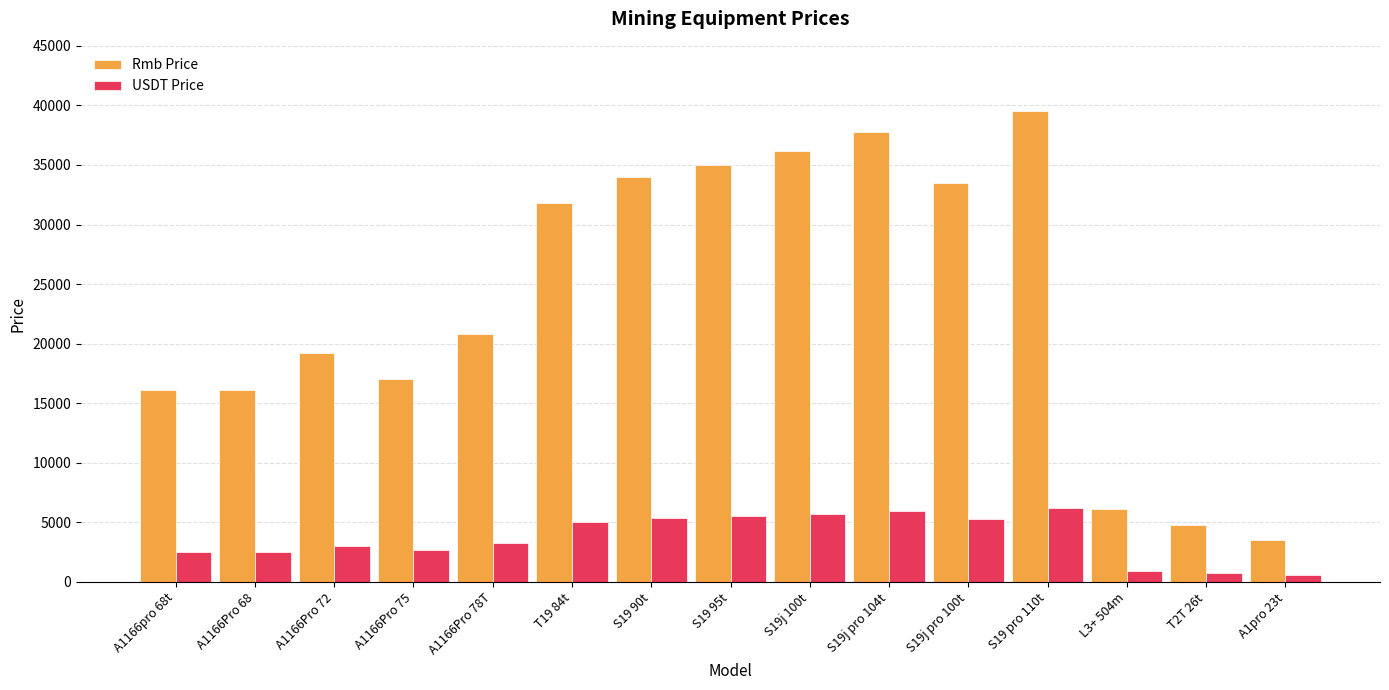

What is the sum of all USDT Price values?

55338.6